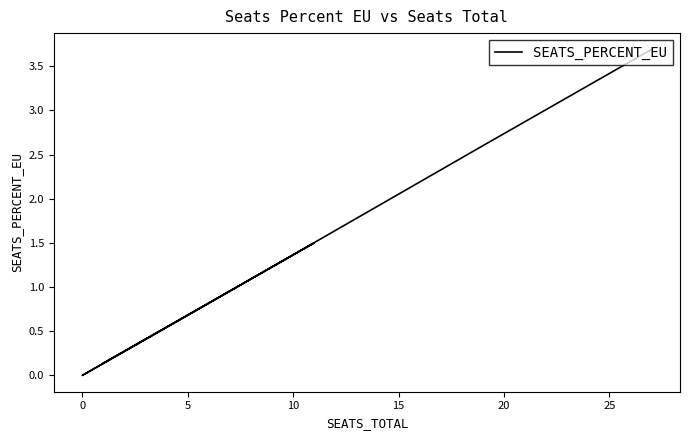

What is the sum of all values?

10.2